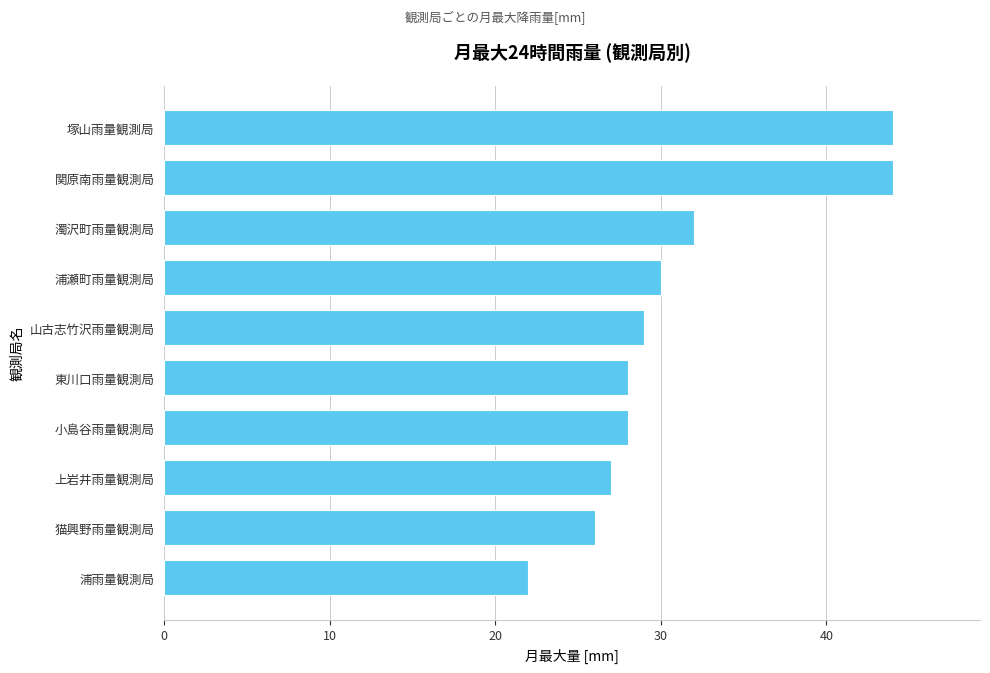

Count the number of data series in this chart.

1